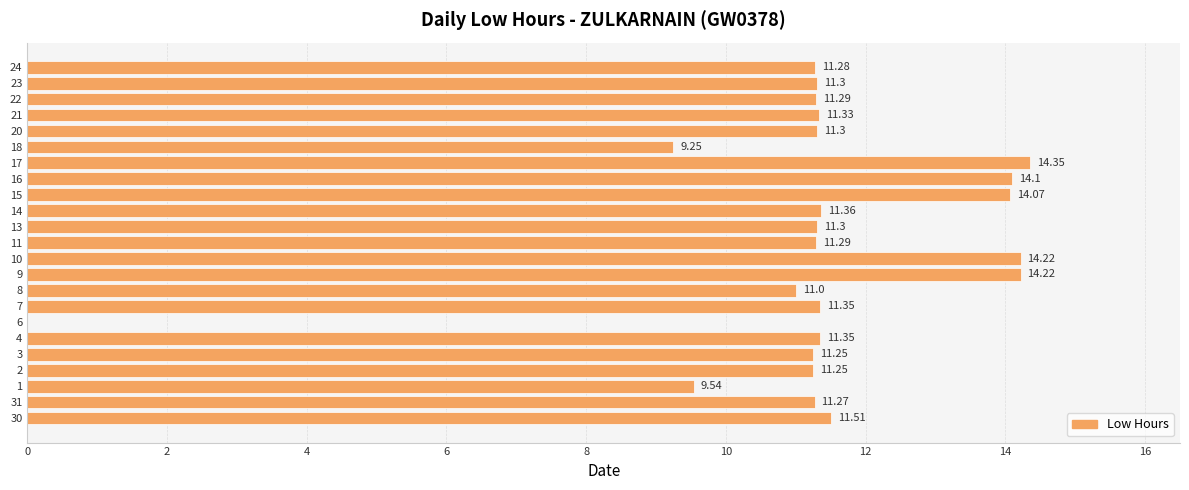

Is it true that the value at 16 is 18.0?

False